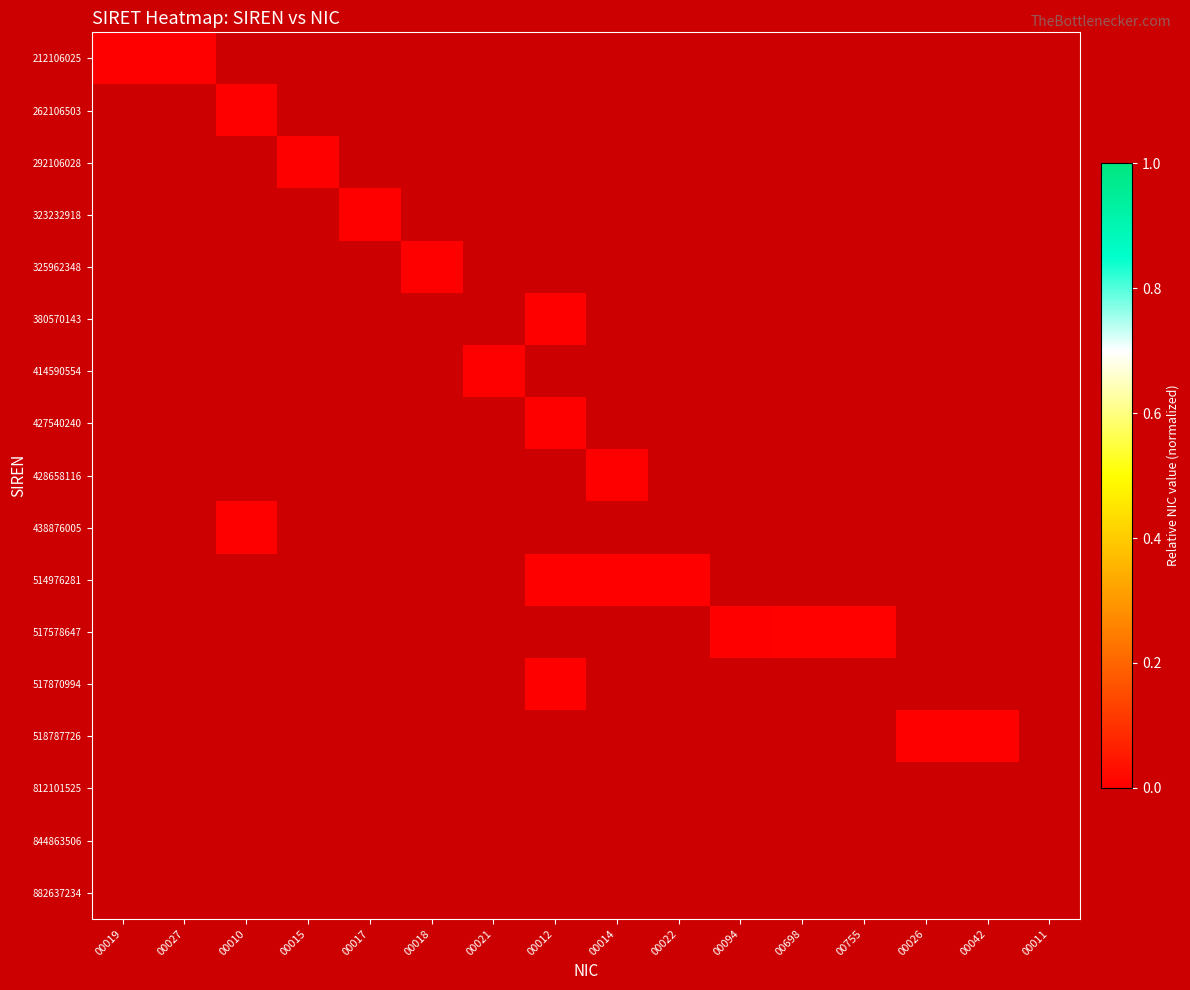

At 00014, list the series in order from smallest to largest.

212106025, 262106503, 292106028, 323232918, 325962348, 380570143, 414590554, 427540240, 438876005, 517578647, 517870994, 518787726, 812101525, 844863506, 882637234, 428658116, 514976281